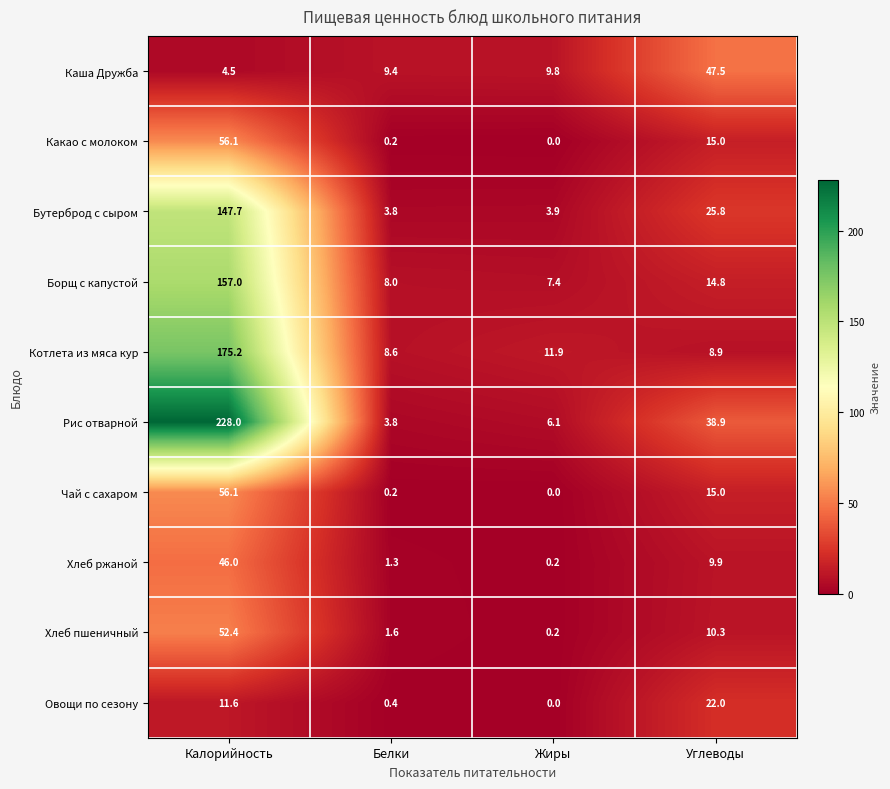

What is the total value across all series at Жиры?

39.5